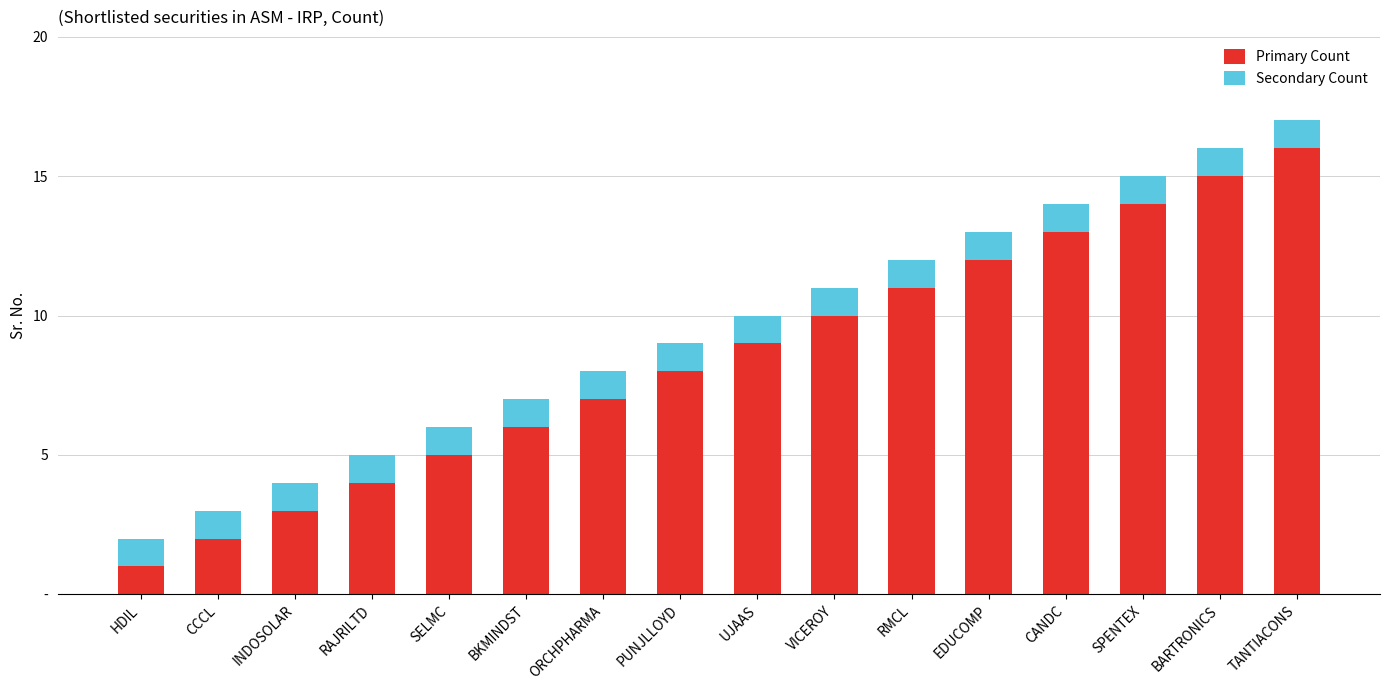

What is the label of the 13th bar from the right?

RAJRILTD